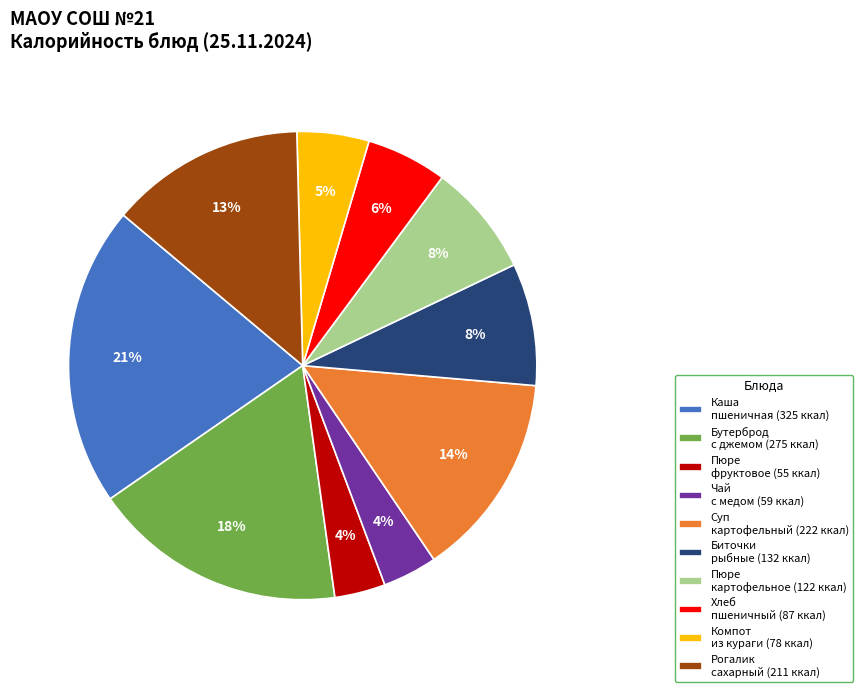

Which category has the biggest portion of the pie?

Каша пшеничная (325 ккал)